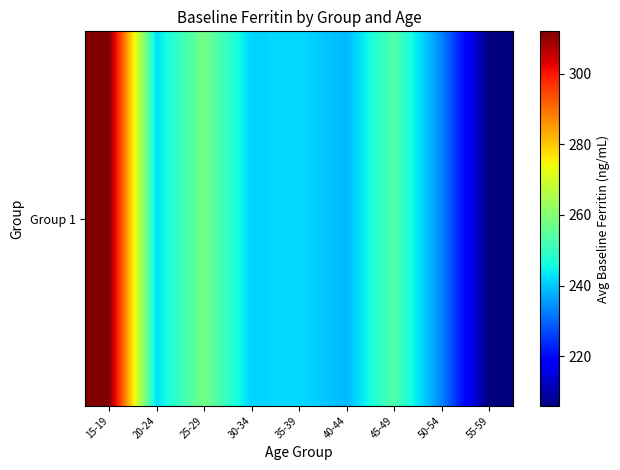

What is the average value?

247.5